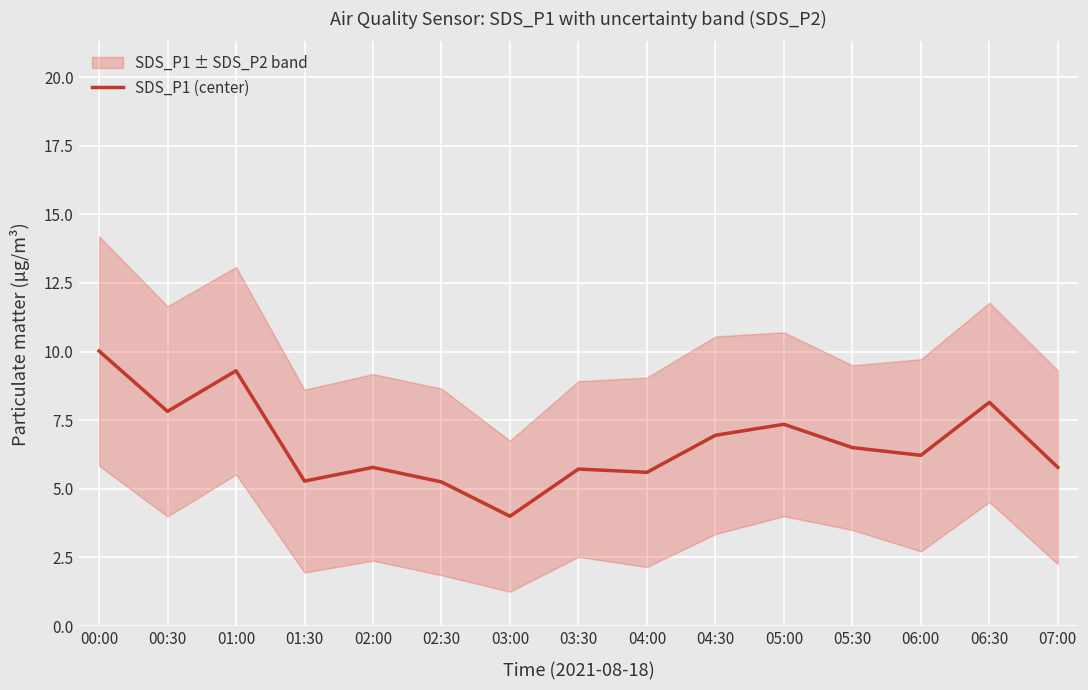

What is the change in value from 02:30 to 03:30?

+0.5